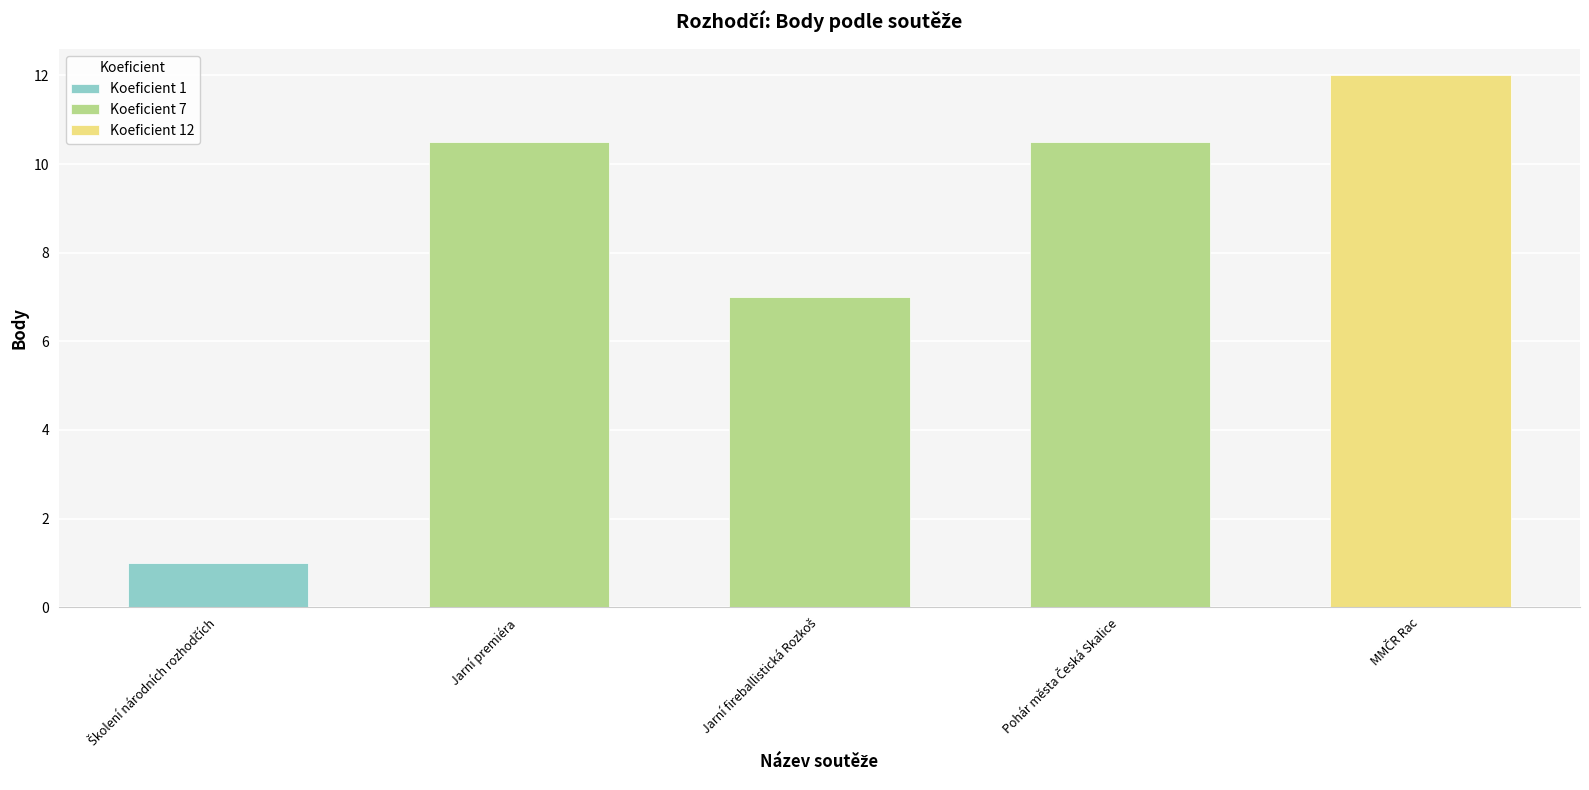

What is the sum of all values?

41.0